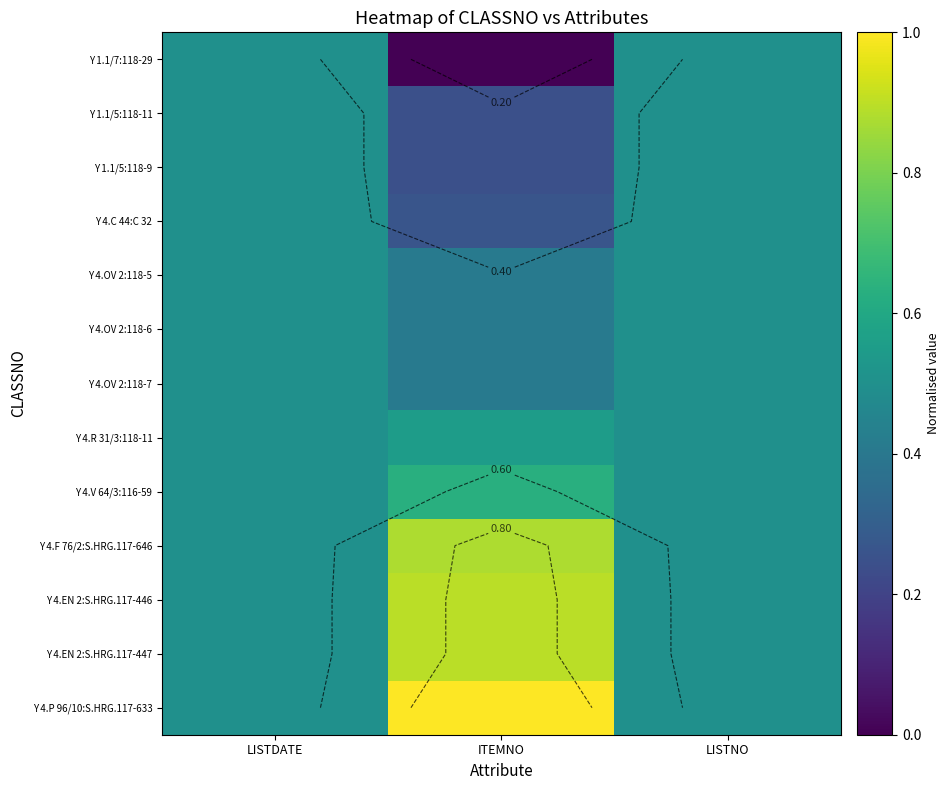

Which category has the highest value in the Y 4.OV 2:118-5 series?

LISTDATE